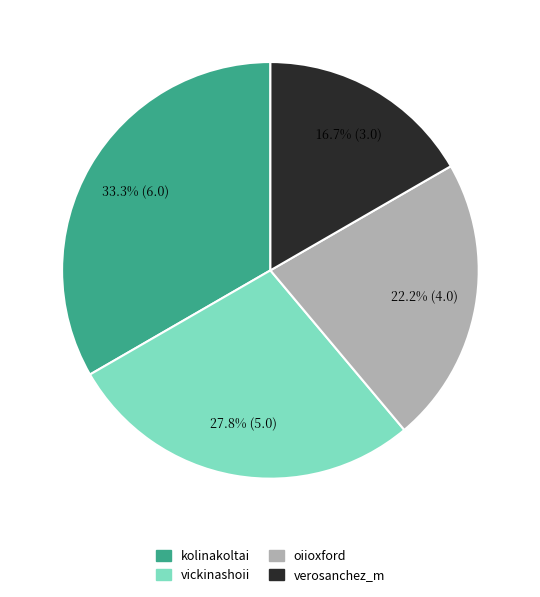

How many segments does this pie chart have?

4